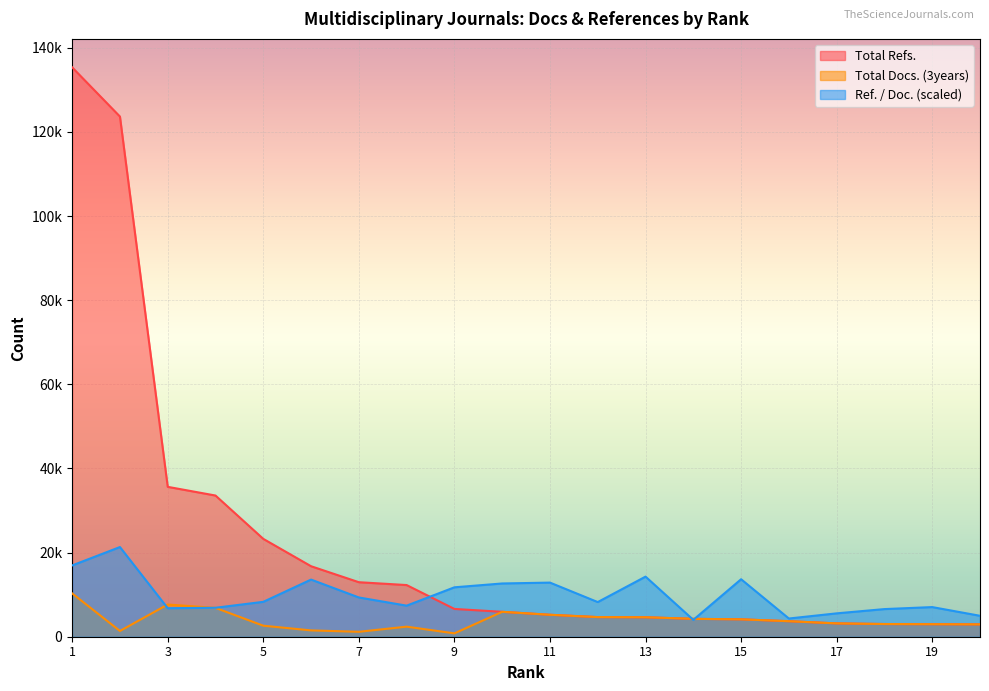

Does the chart display data point markers on the line(s)?

No